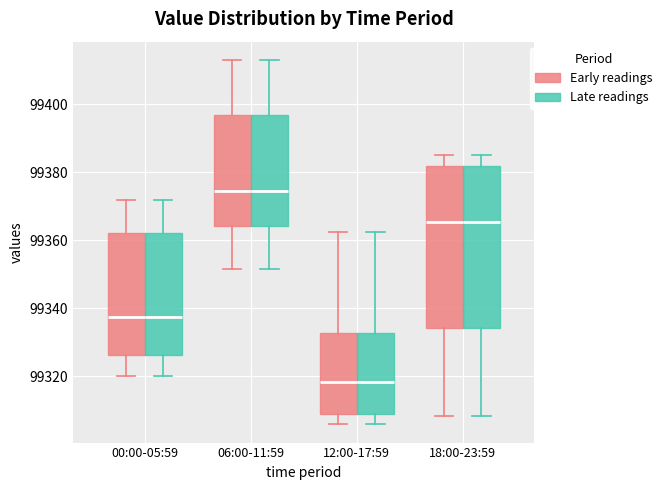

Reading left to right, read every box against the y-axis: the position of its median line, the range the box covers, and the ends of its whiskers. The values are not printed on the chart, so give them approximately, as read against the axis.

00:00-05:59 (Early readings): median 99338, box 99326 to 99362, whiskers 99320 to 99372
00:00-05:59 (Late readings): median 99338, box 99326 to 99362, whiskers 99320 to 99372
06:00-11:59 (Early readings): median 99374, box 99364 to 99396, whiskers 99352 to 99414
06:00-11:59 (Late readings): median 99374, box 99364 to 99396, whiskers 99352 to 99414
12:00-17:59 (Early readings): median 99318, box 99308 to 99332, whiskers 99306 to 99362
12:00-17:59 (Late readings): median 99318, box 99308 to 99332, whiskers 99306 to 99362
18:00-23:59 (Early readings): median 99366, box 99334 to 99382, whiskers 99308 to 99386
18:00-23:59 (Late readings): median 99366, box 99334 to 99382, whiskers 99308 to 99386